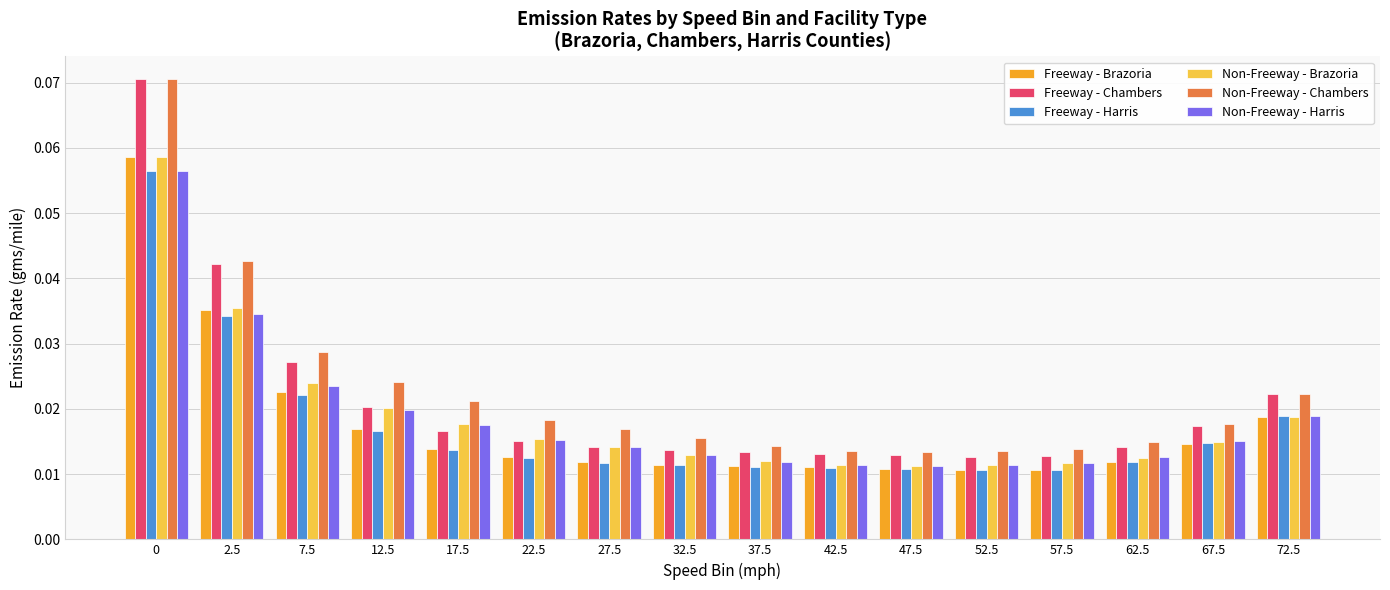

Which series changed the most between 12.5 and 17.5?

Freeway - Chambers